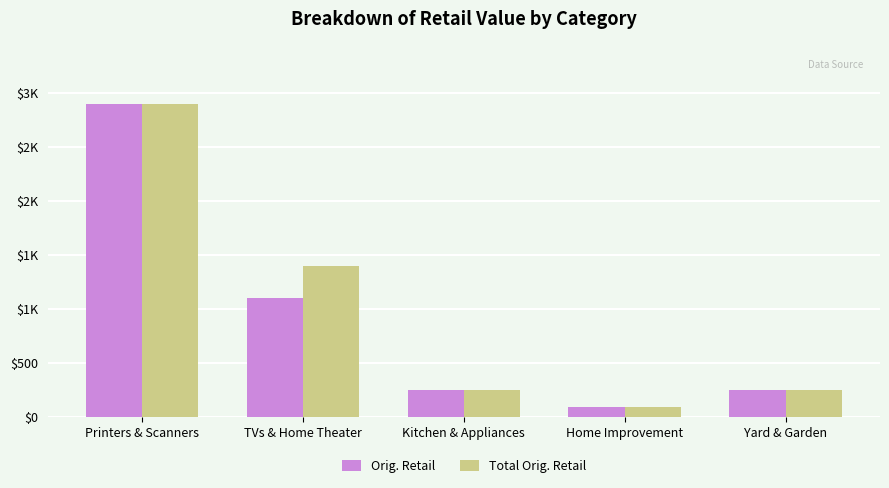

Which series has the largest range (max minus min)?

Orig. Retail